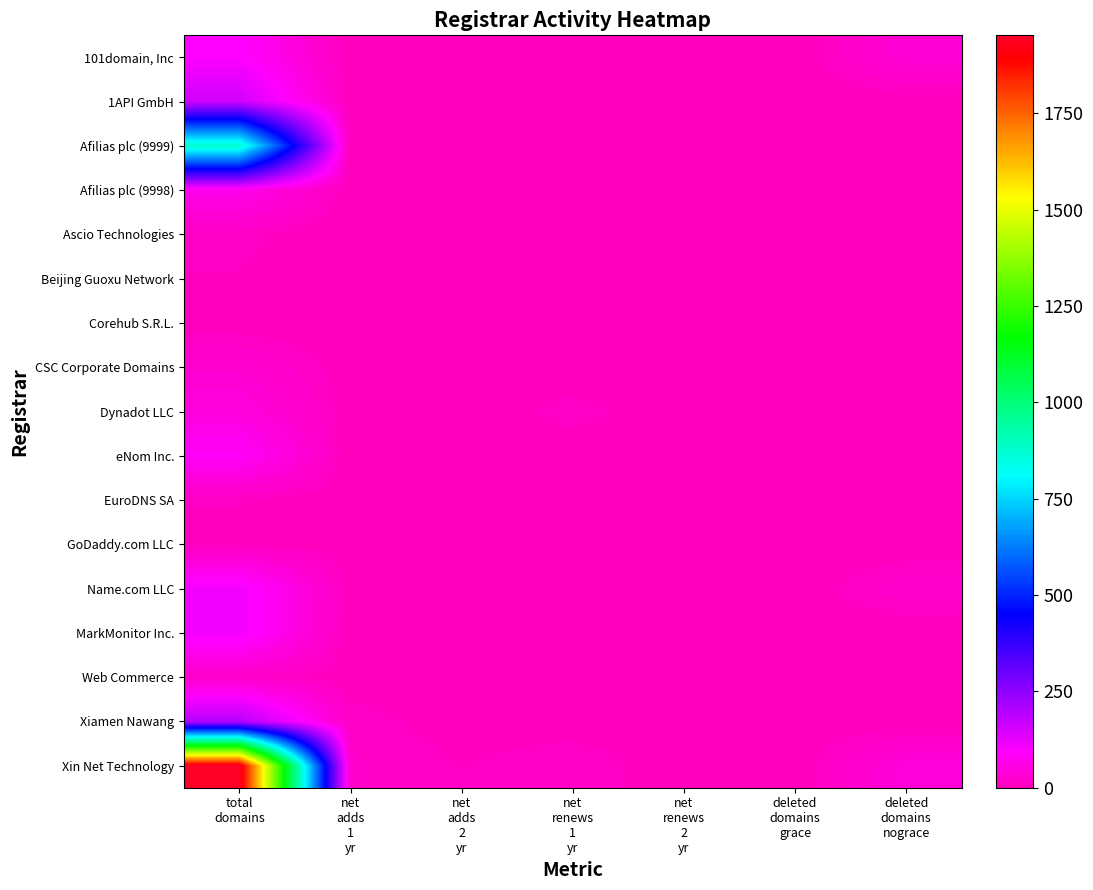

What is the greatest value displayed?

1952